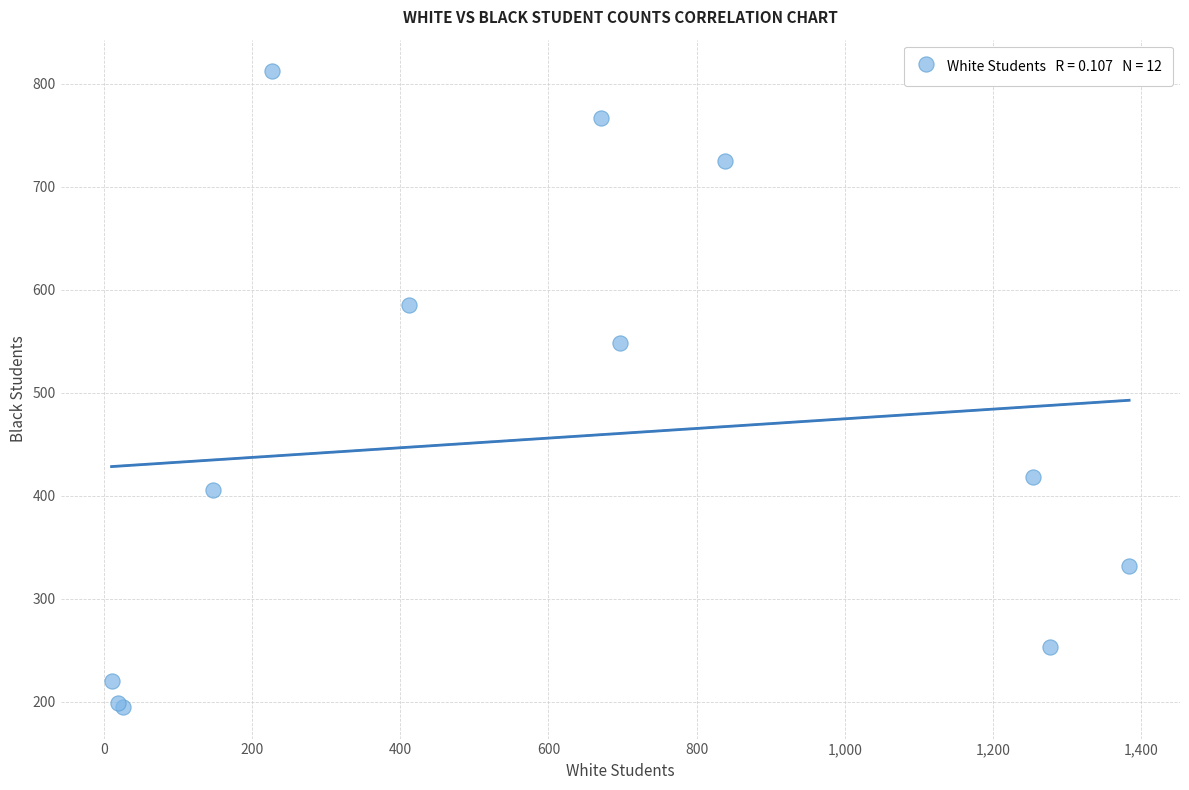

What Y value in the scatter plot is closest to 503?

548